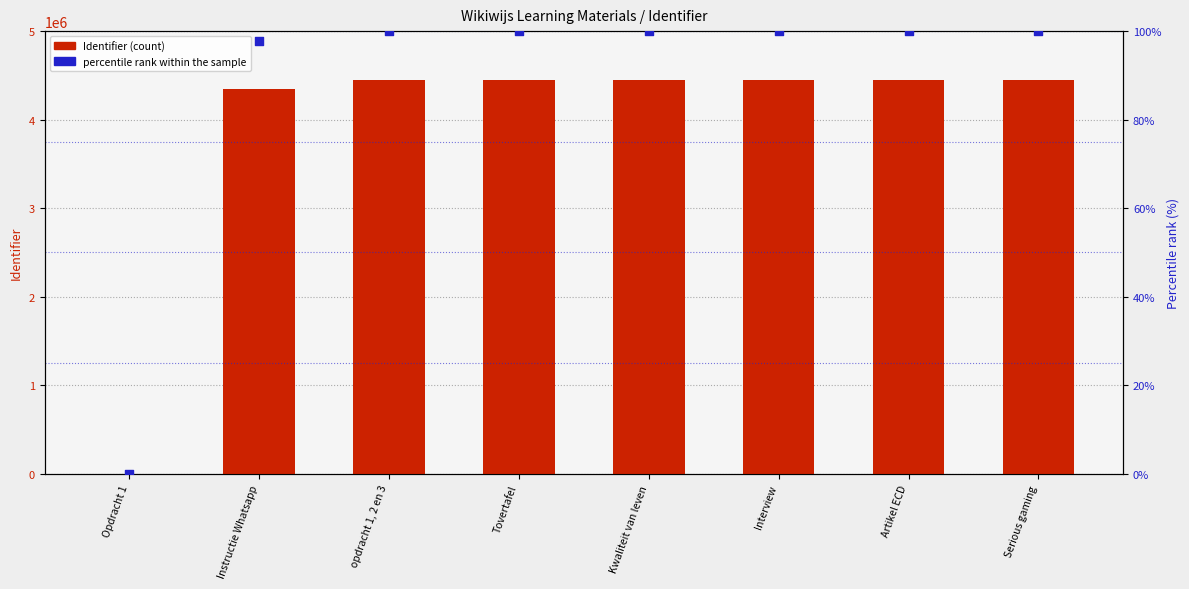

What are all the series names shown in the legend?

Identifier, percentile rank within the sample